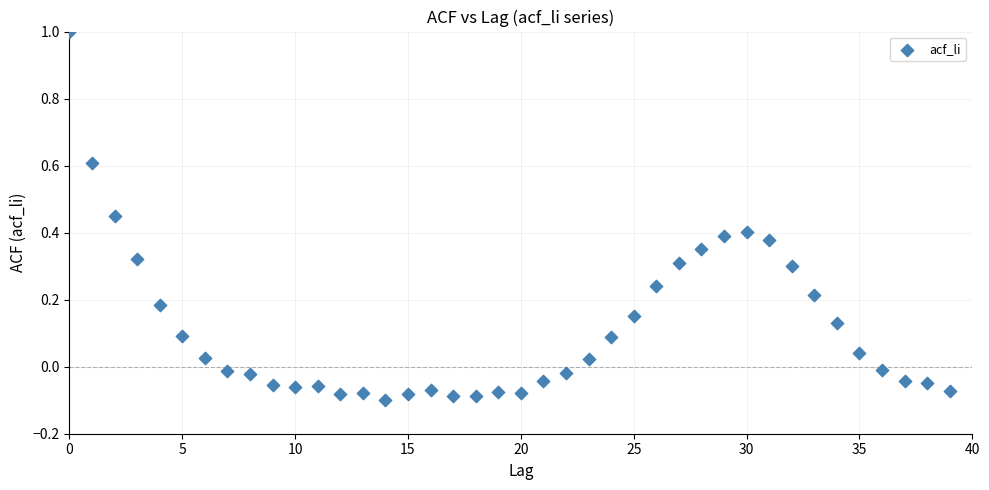

What is the range of Y values (max minus min)?

1.1